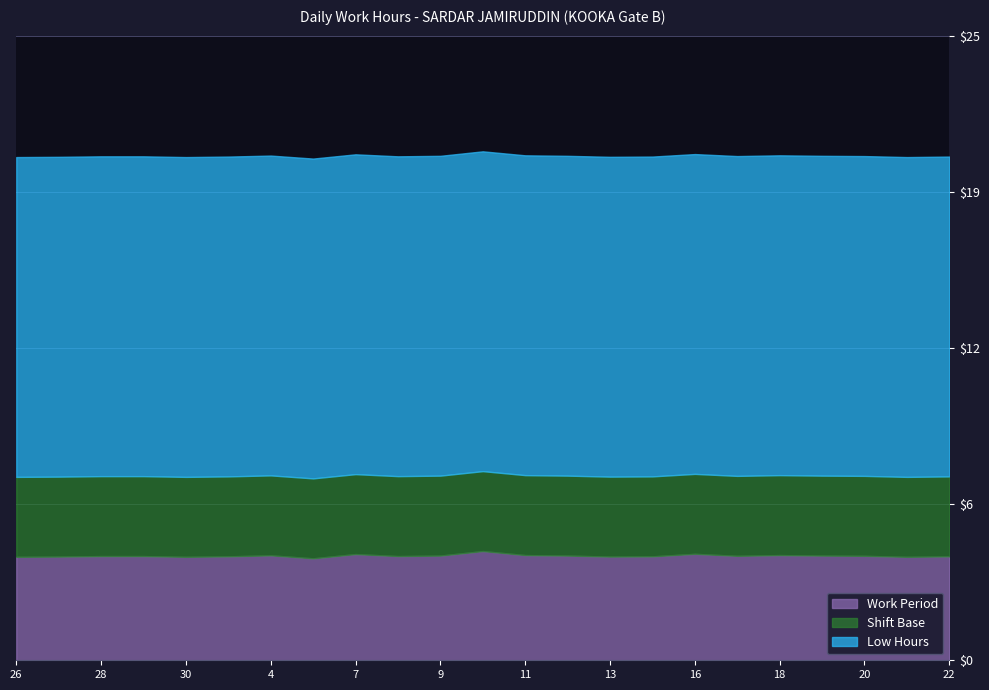

True or false: Low Hours has a value of 7.7 at 13.

False